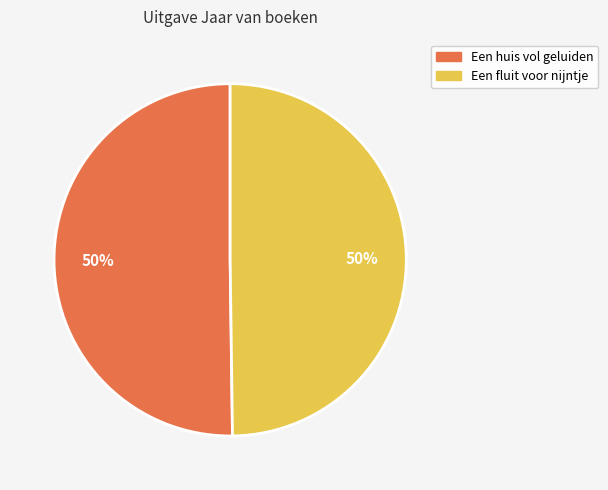

True or false: Een huis vol geluiden accounts for 50% of the total.

True